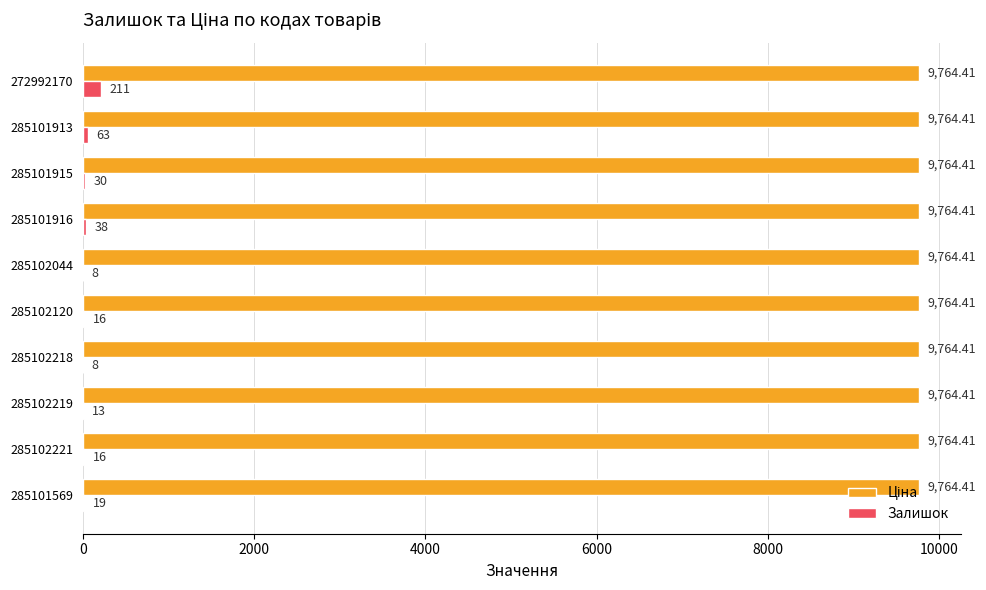

At which category is the sum across all series the highest?

272992170